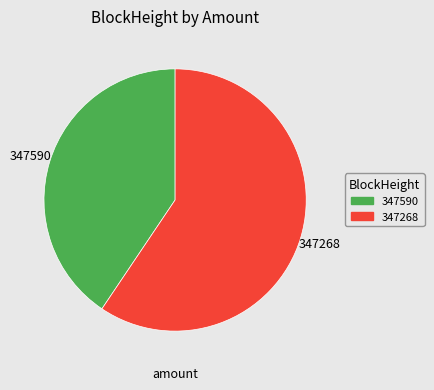

Do 347268 and 347590 together represent more than half of the pie?

Yes